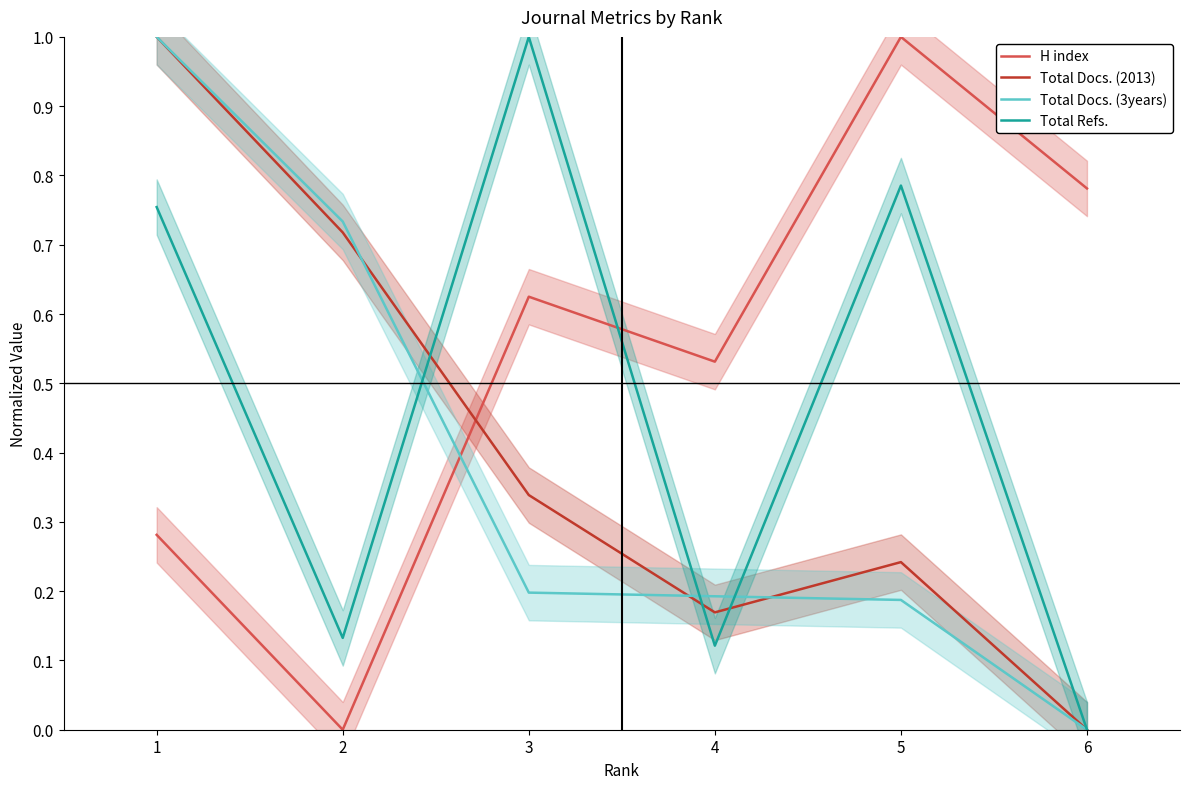

What is the total value across all series at 5?

2.2